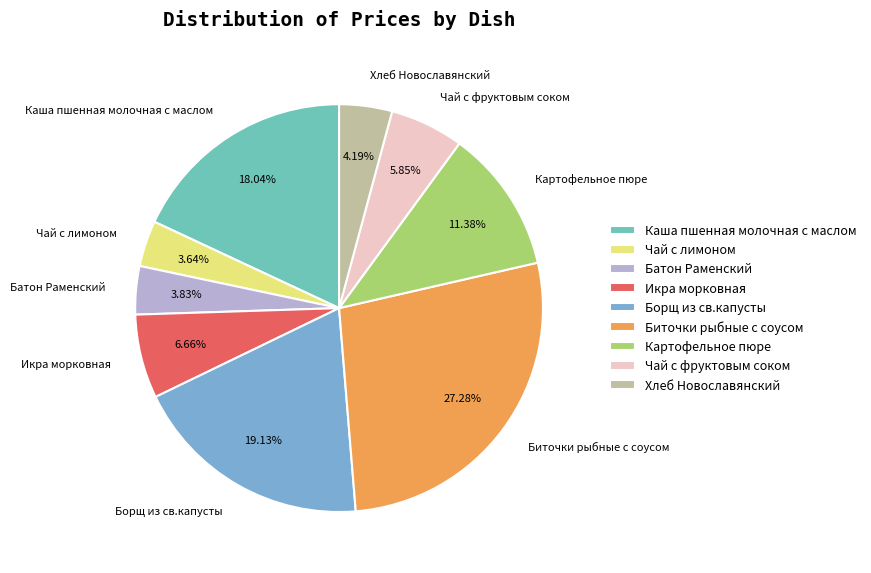

True or false: Картофельное пюре accounts for 1% of the total.

False